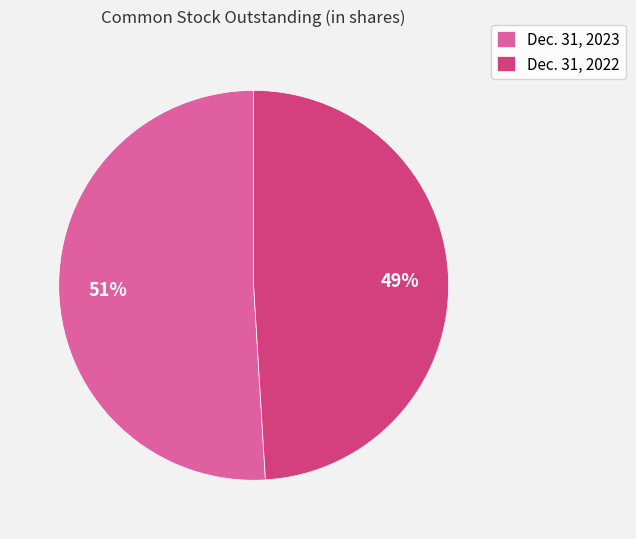

To the nearest percent, what is the combined percentage of Dec. 31, 2022 and Dec. 31, 2023?

100%